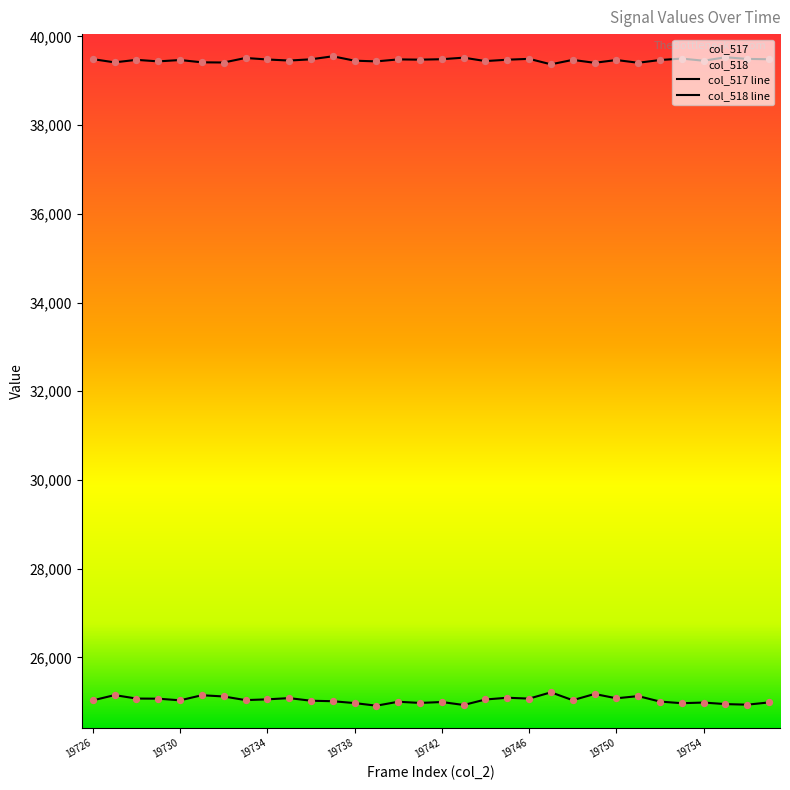

Which series has the widest spread of Y values?

col_517